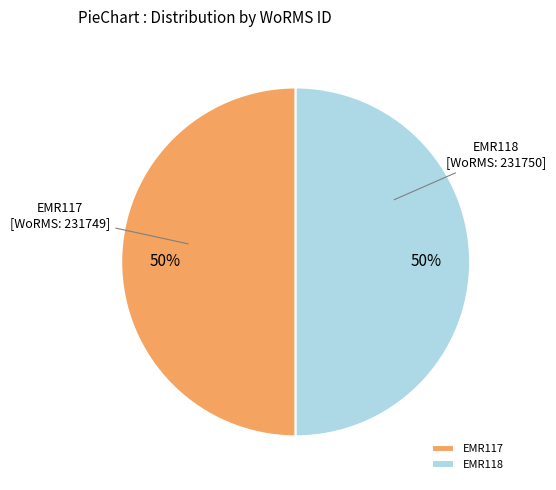

Do EMR118 and EMR117 together represent more than half of the pie?

Yes